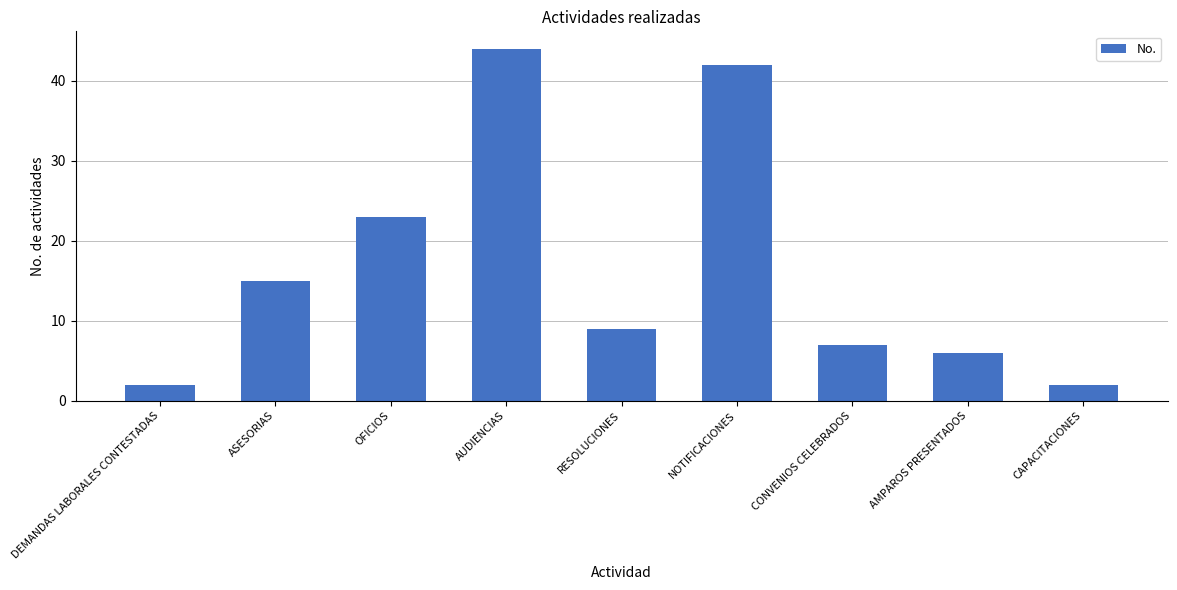

What is the maximum value shown in the chart?

44